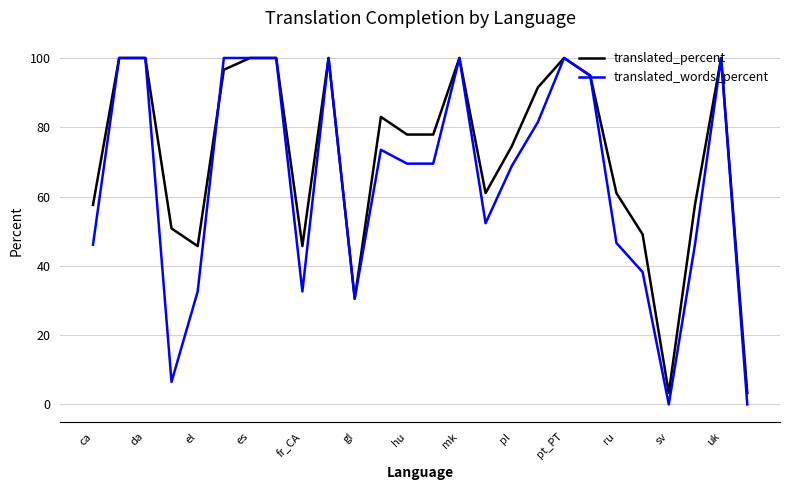

Which series has the largest total across all categories?

translated_percent